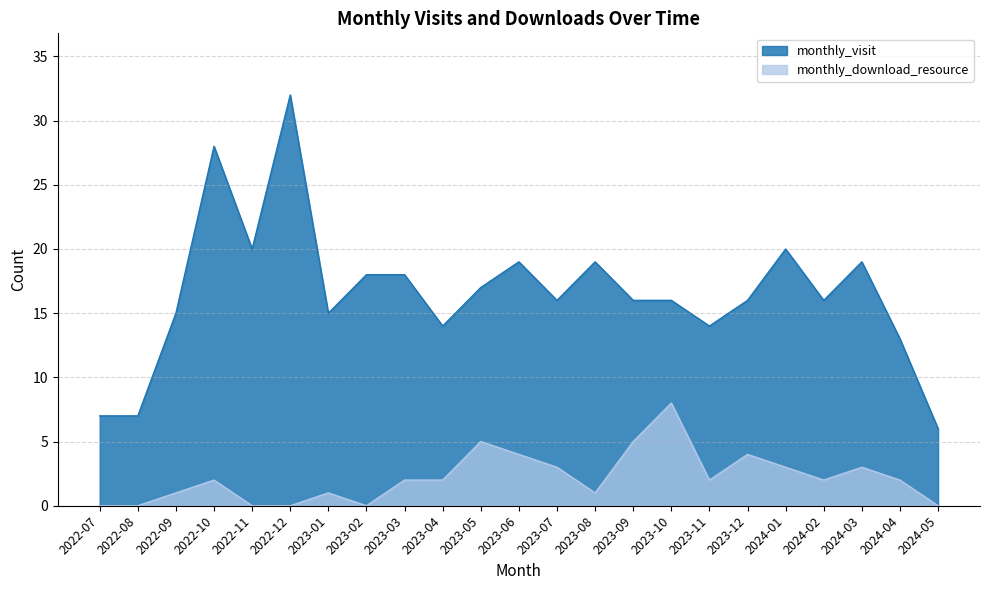

At how many categories does at least one series exceed 17?

9